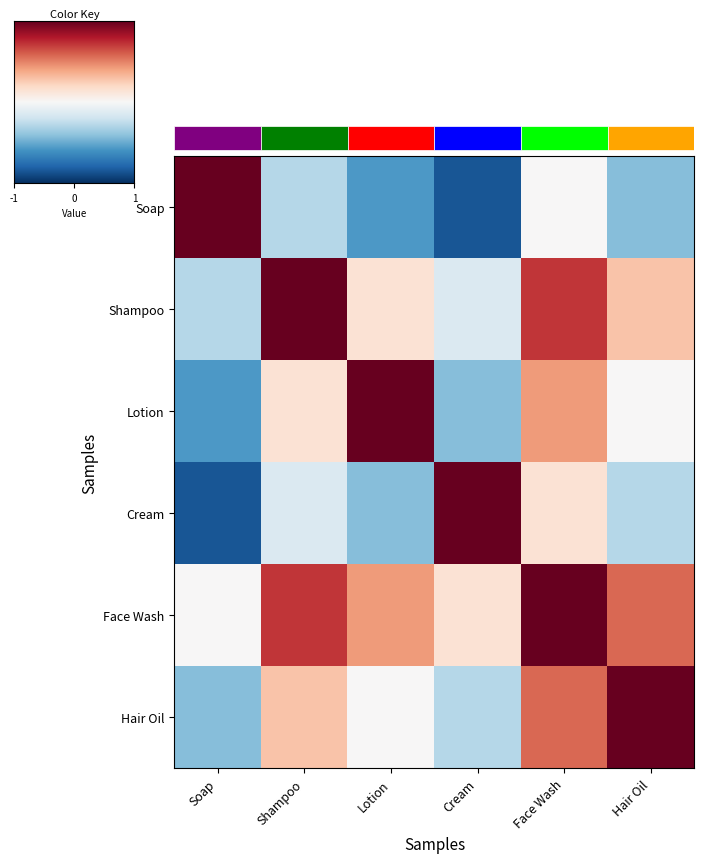

What is the difference between the maximum and minimum values in the Cream series?

1.9